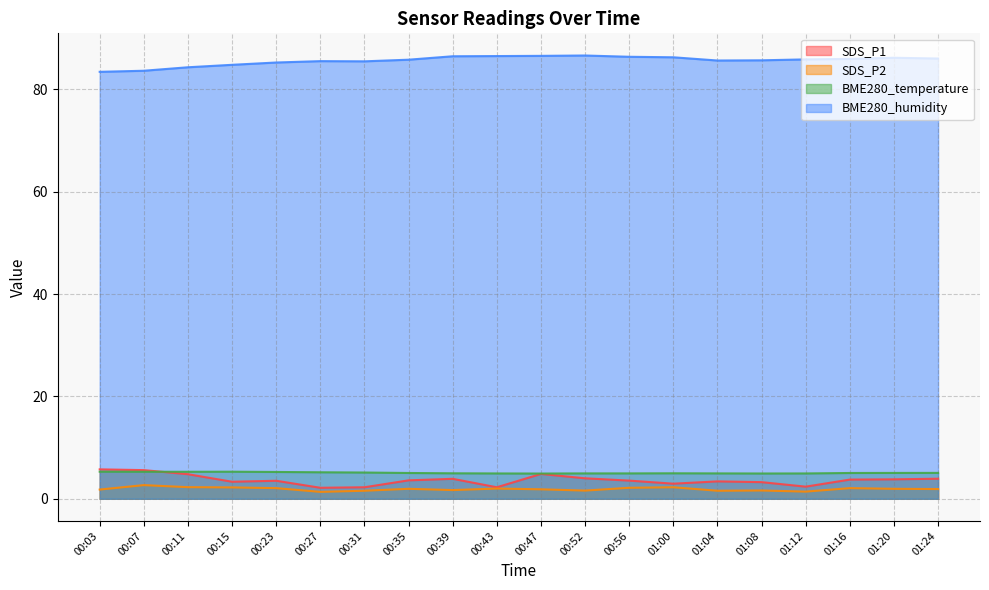

What is the label of the 14th point from the right?

00:31